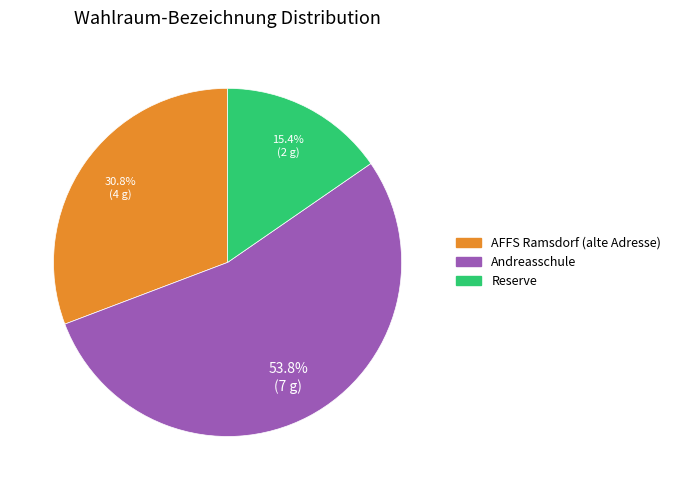

How many slices are in this pie chart?

3